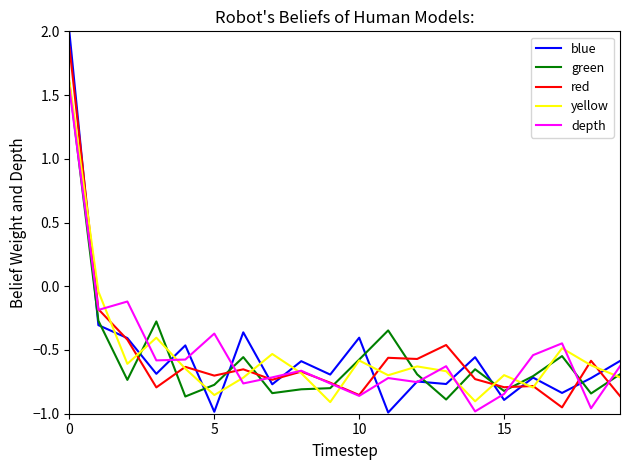

Which series ends up on top after the final intersection of blue and yellow?

blue